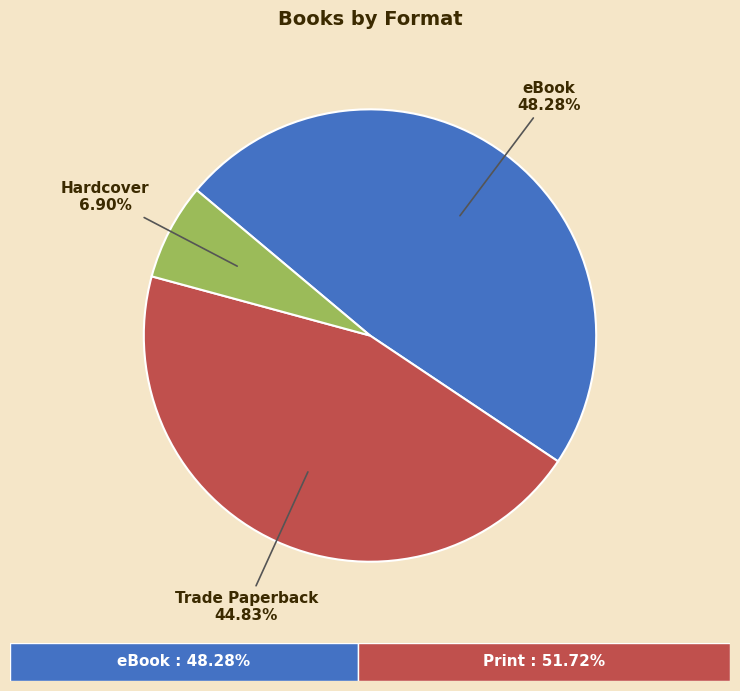

What percentage is the Hardcover slice, to the nearest percent?

7%